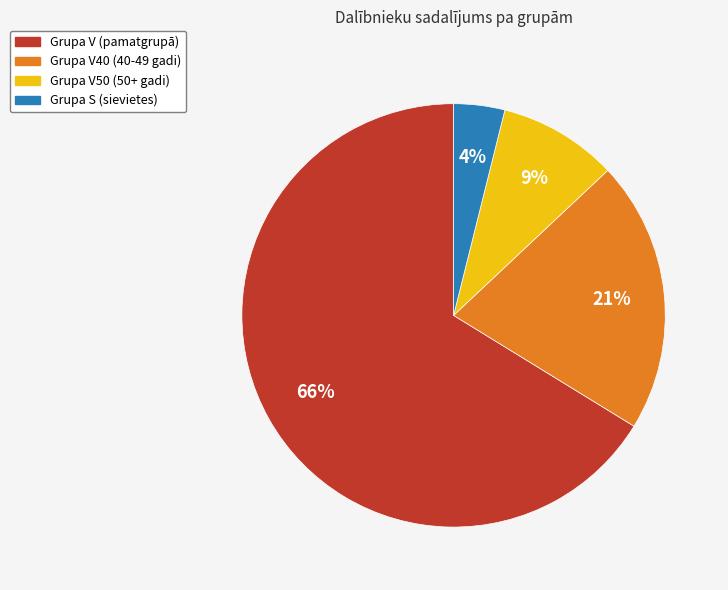

Is there any slice that represents more than half of the pie?

Yes